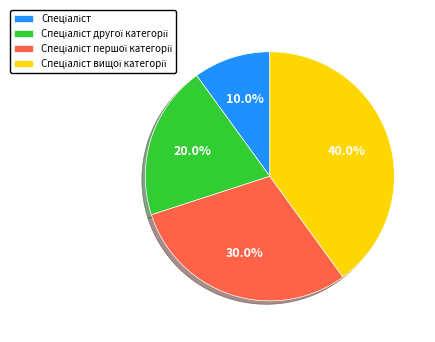

Does any single category account for the majority?

No